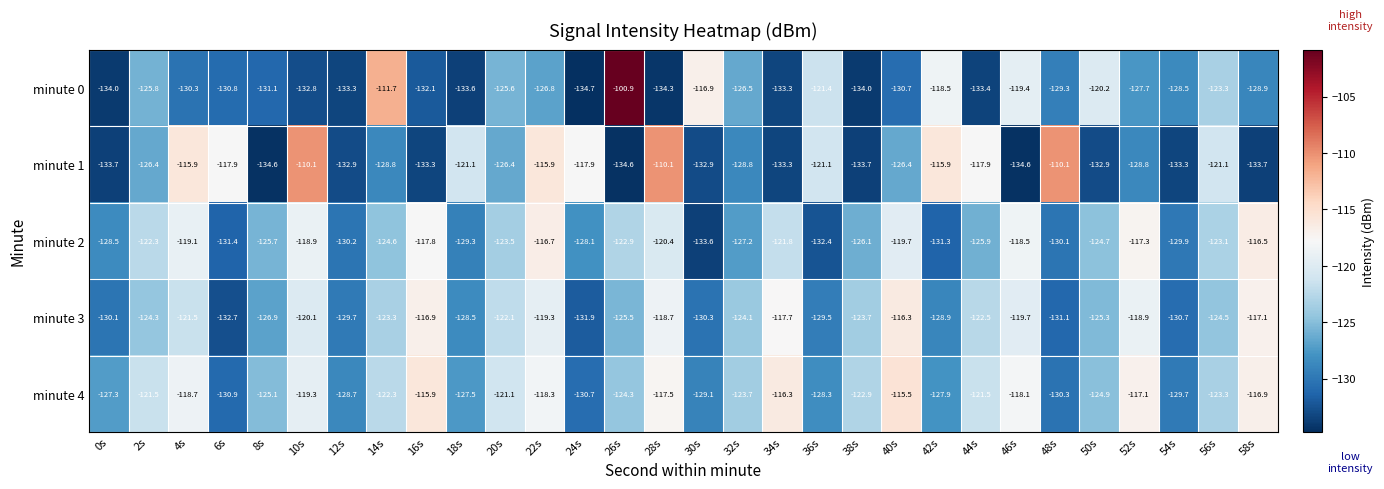

At how many categories does at least one series exceed -131?

30